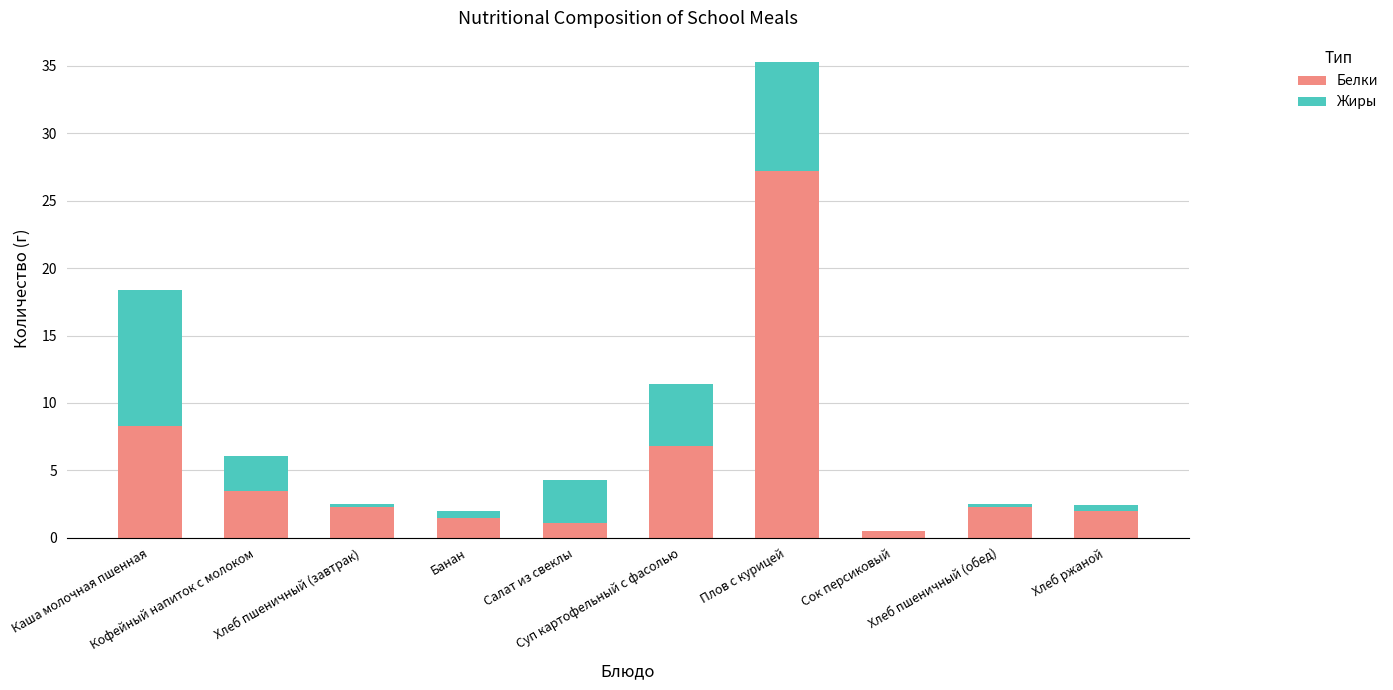

What is the maximum value for Белки?

27.2